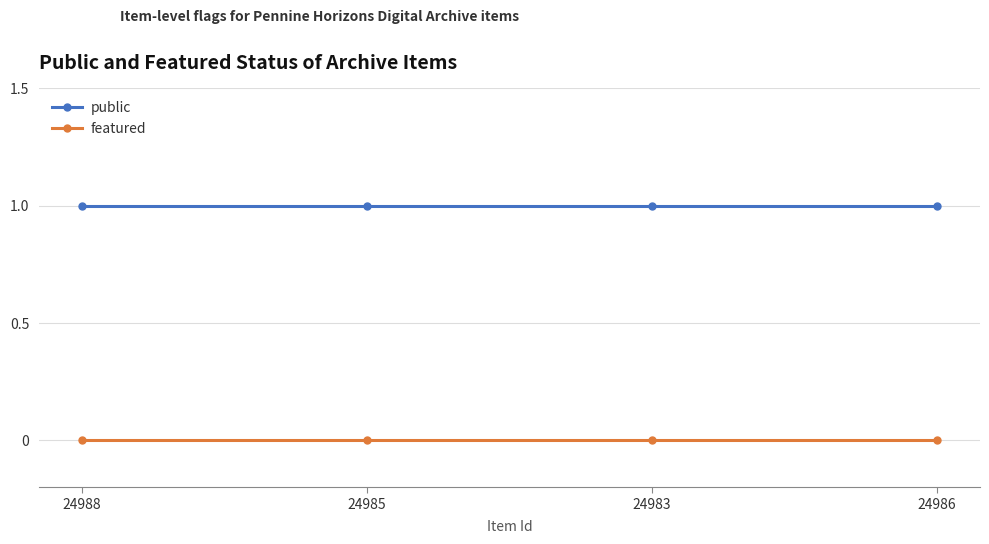

What is the sum of all public values?

4